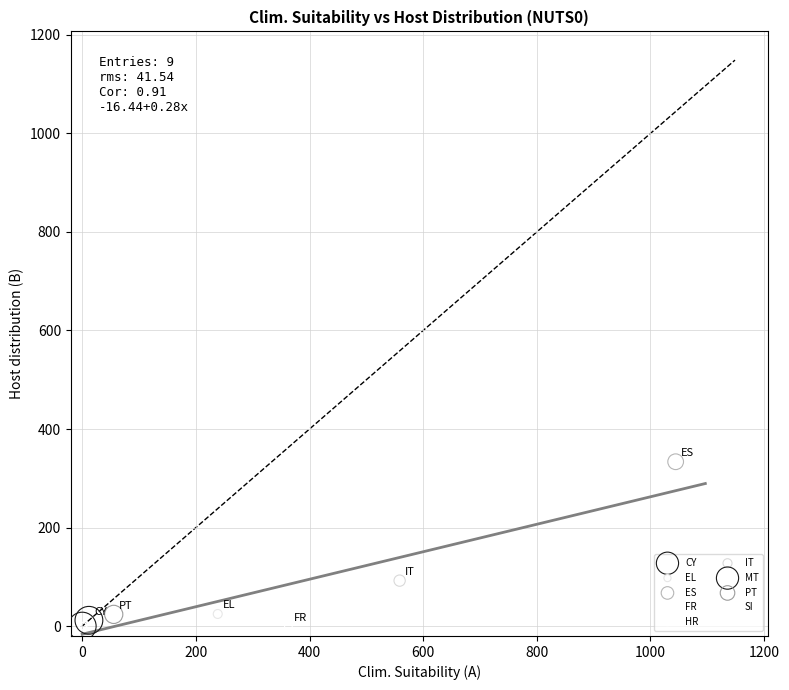

What are all the series names shown in the legend?

CY, EL, ES, FR, HR, IT, MT, PT, SI